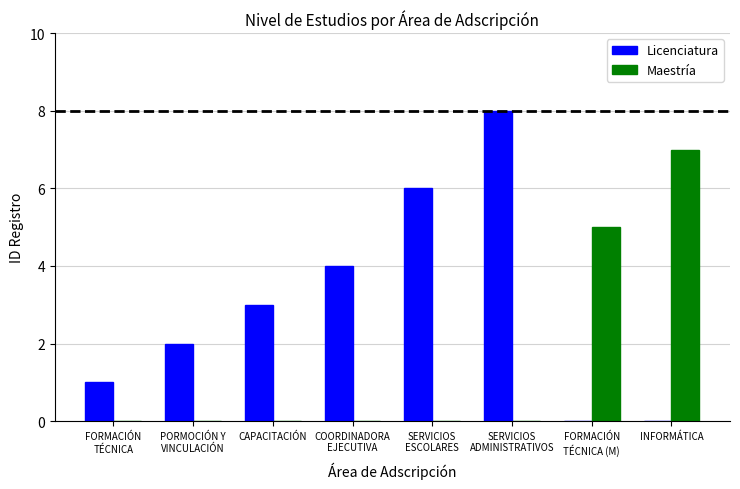

Reading left to right, extract all data points from this chart.

Licenciatura: 1	2	3	4	6	8	0	0
Maestría: 0	0	0	0	0	0	5	7